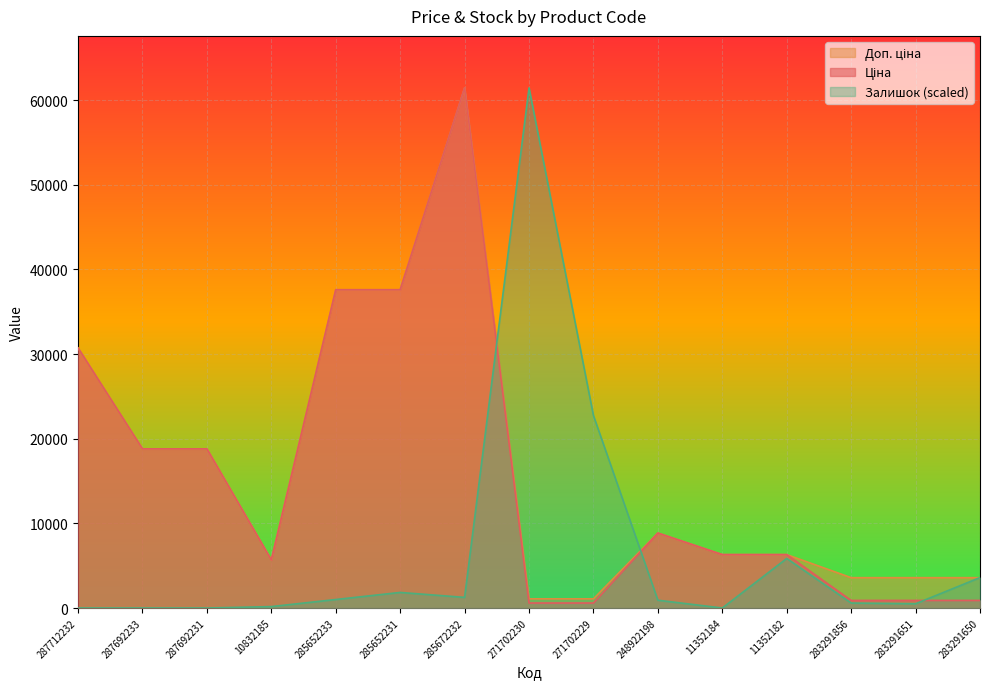

How many lines are shown in the chart?

3